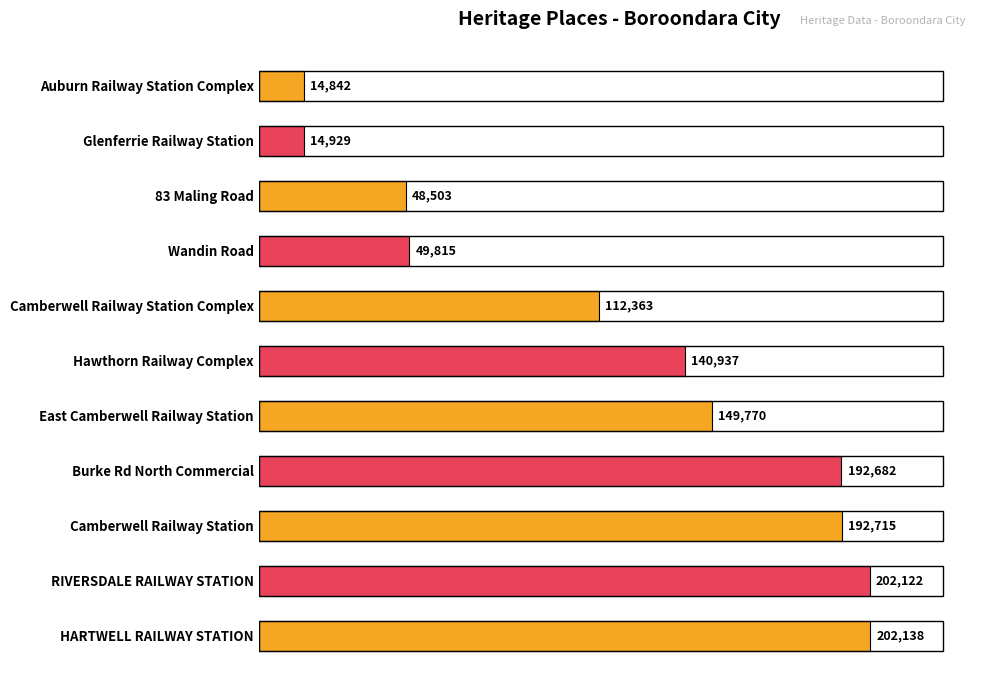

Reading top to bottom, extract all data points from this chart.

Auburn Railway Station Complex=14842	Glenferrie Railway Station=14929	83 Maling Road=48503	Wandin Road=49815	Camberwell Railway Station Complex=112363	Hawthorn Railway Complex=140937	East Camberwell Railway Station=149770	Burke Rd North Commercial=192682	Camberwell Railway Station=192715	RIVERSDALE RAILWAY STATION=202122	HARTWELL RAILWAY STATION=202138